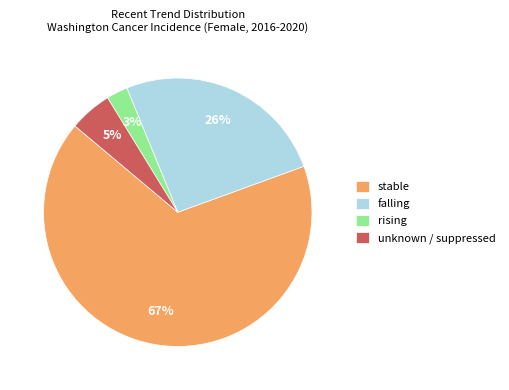

Do falling and stable together represent more than half of the pie?

Yes